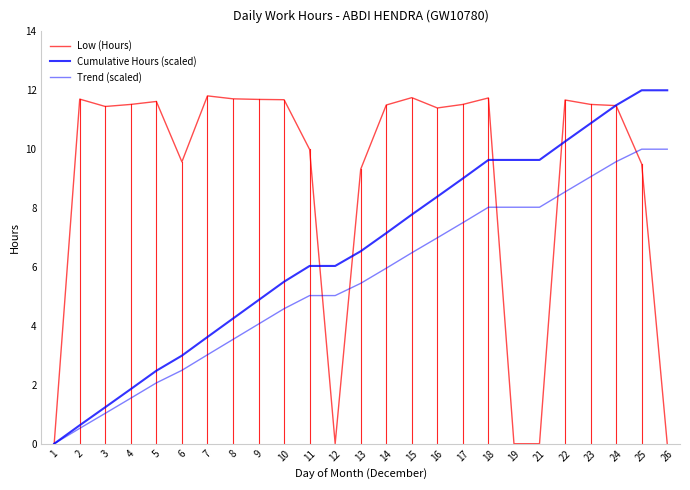

List the series in order of their overall mean, highest first.

Low (Hours), Cumulative Hours (scaled), Trend (scaled)